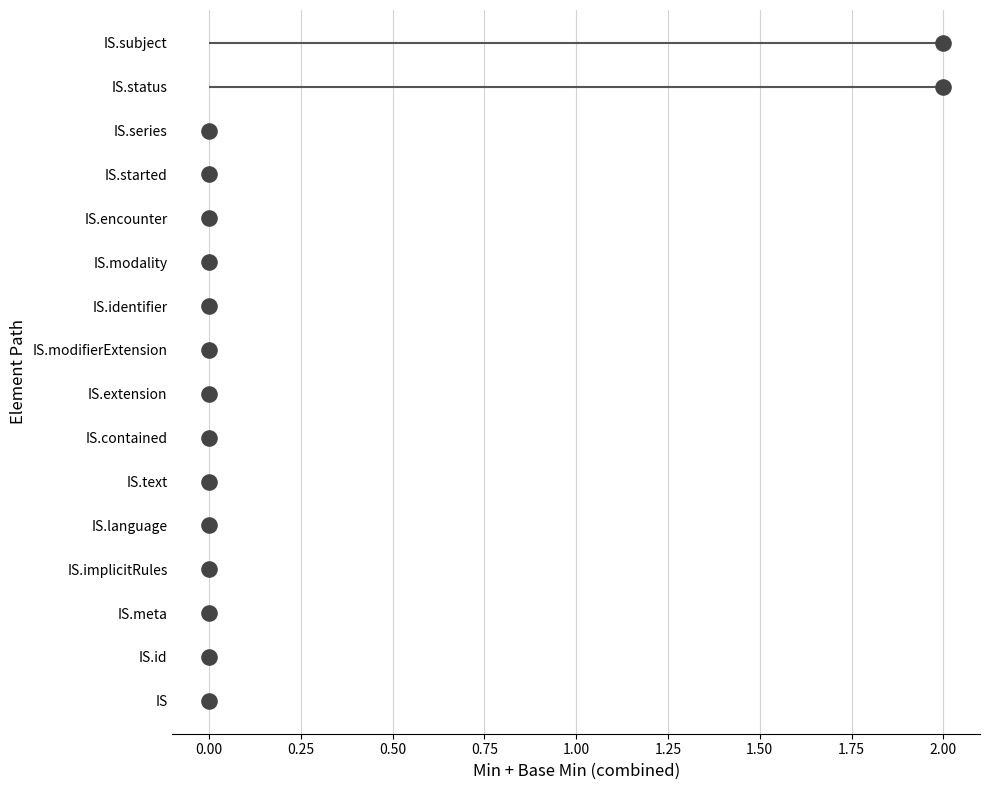

Between 0.50 and 2.25, which is larger?

2.25